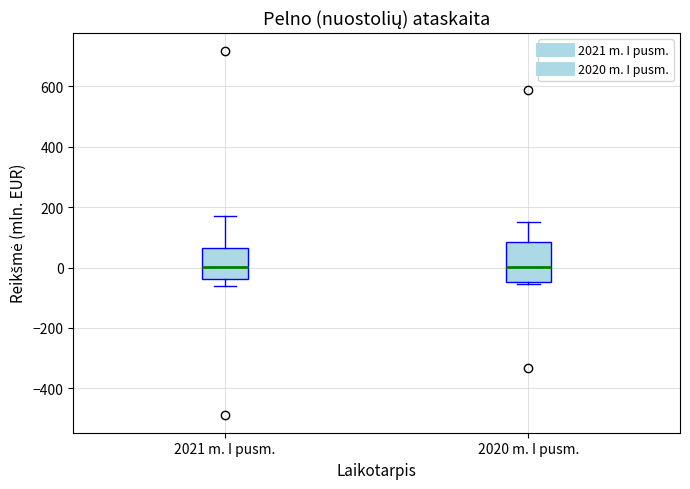

Reading left to right, transcribe this box plot: for each box, give where its median line is, the range the box spans, and where its two whiskers end, as read against the y-axis. The values are not printed on the chart, so give them approximately, as read against the axis.

2021 m. I pusm.: median 0, box -40 to 60, whiskers -60 to 160
2020 m. I pusm.: median 0, box -40 to 80, whiskers -60 to 140